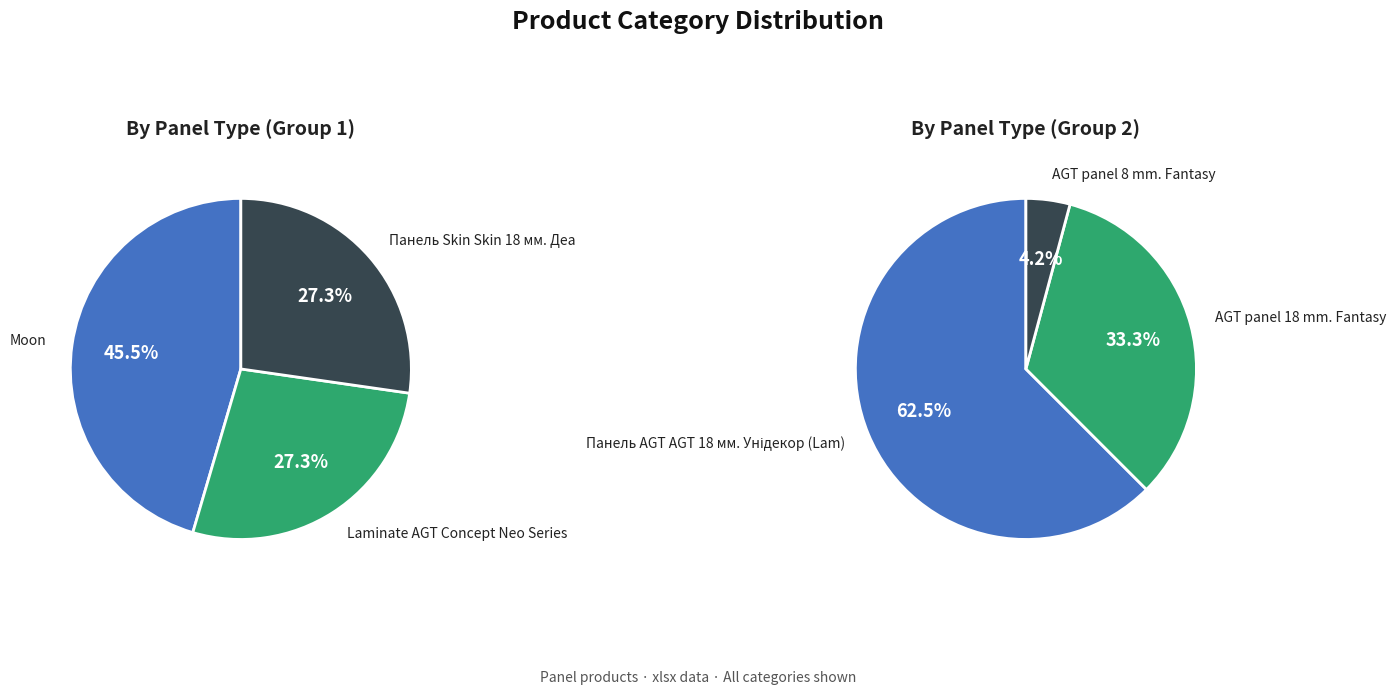

Is there a majority slice in this chart?

No